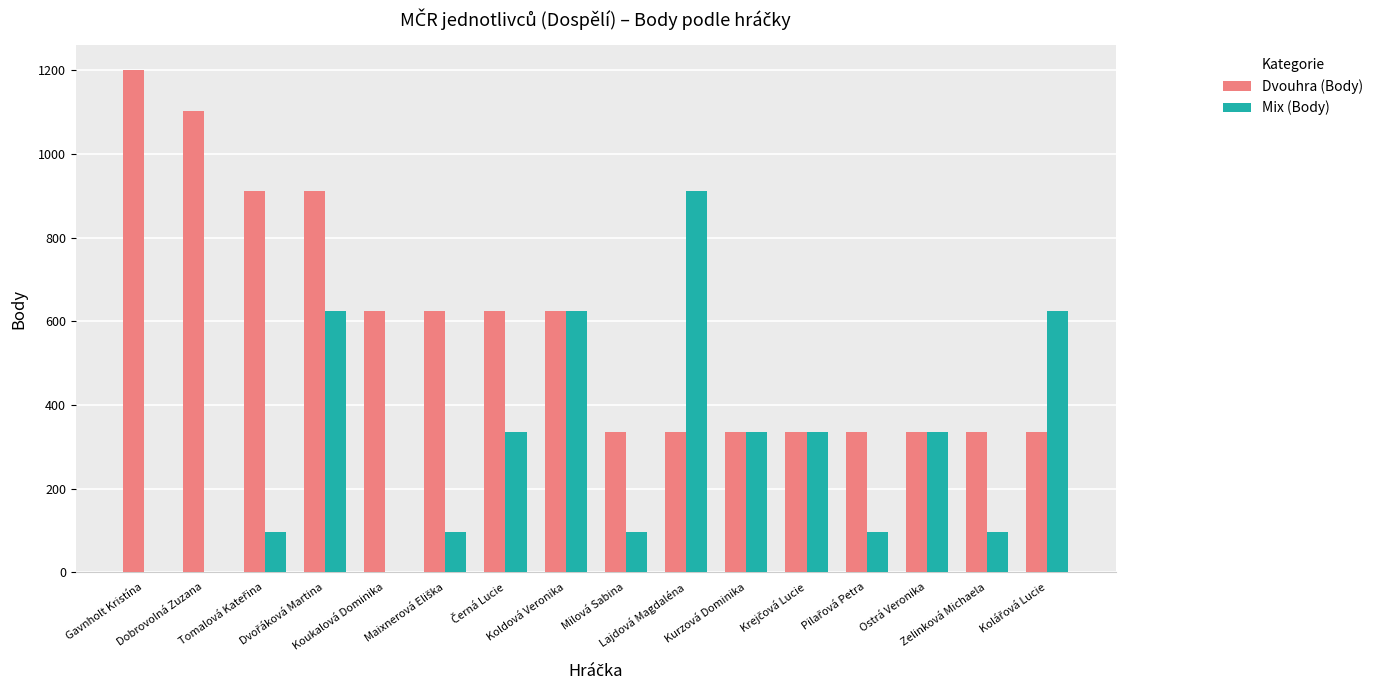

What is the sum of all Dvouhra (Body) values?

9312